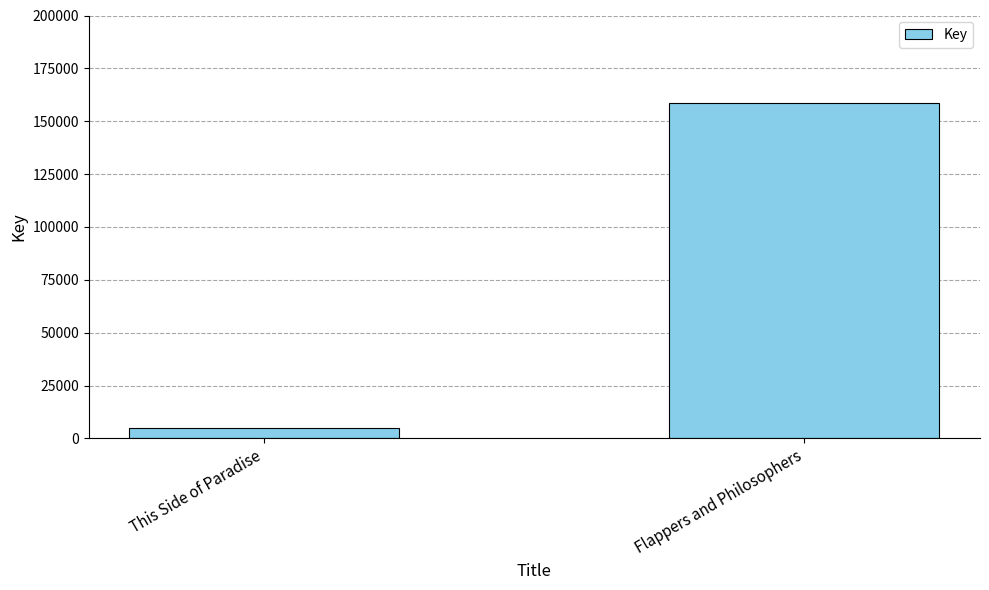

What is the average value?

81928